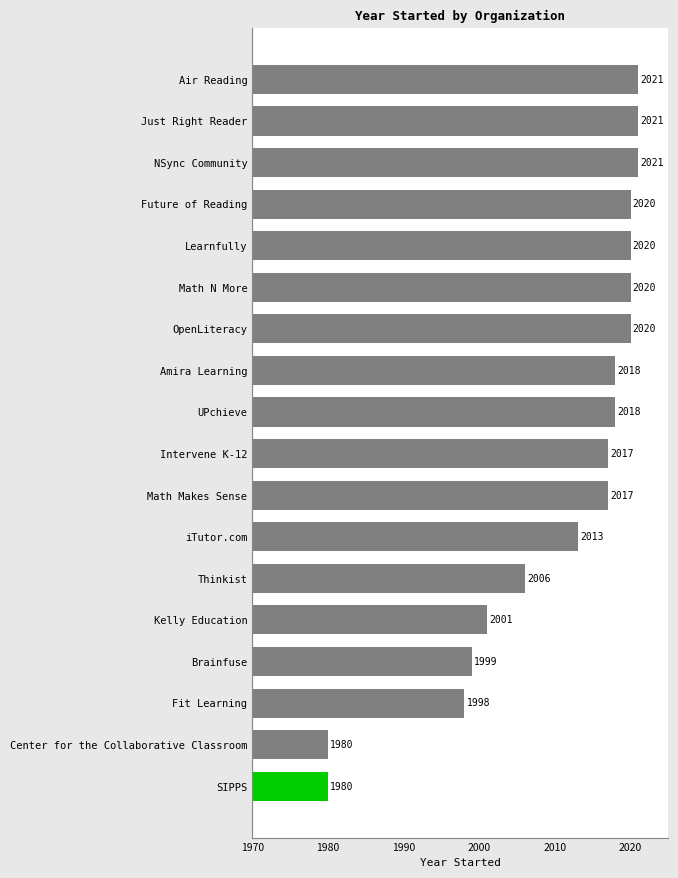

What is the difference between the values at Learnfully and Center for the Collaborative Classroom?

40